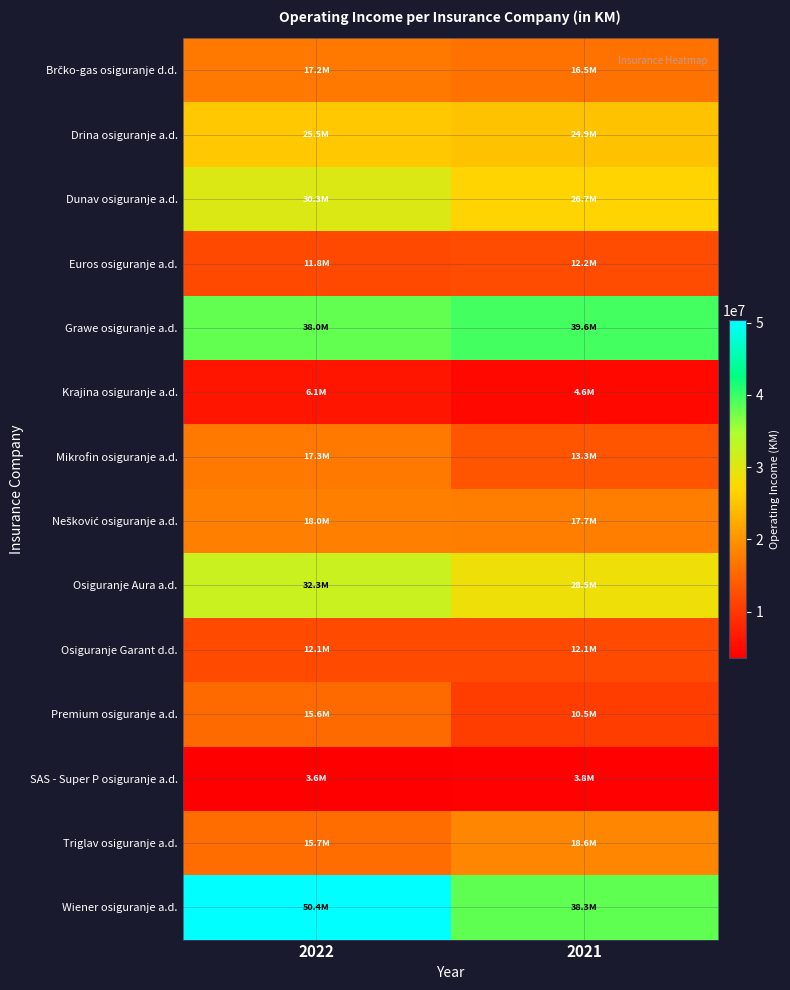

What is the minimum value shown in the chart?

3567962